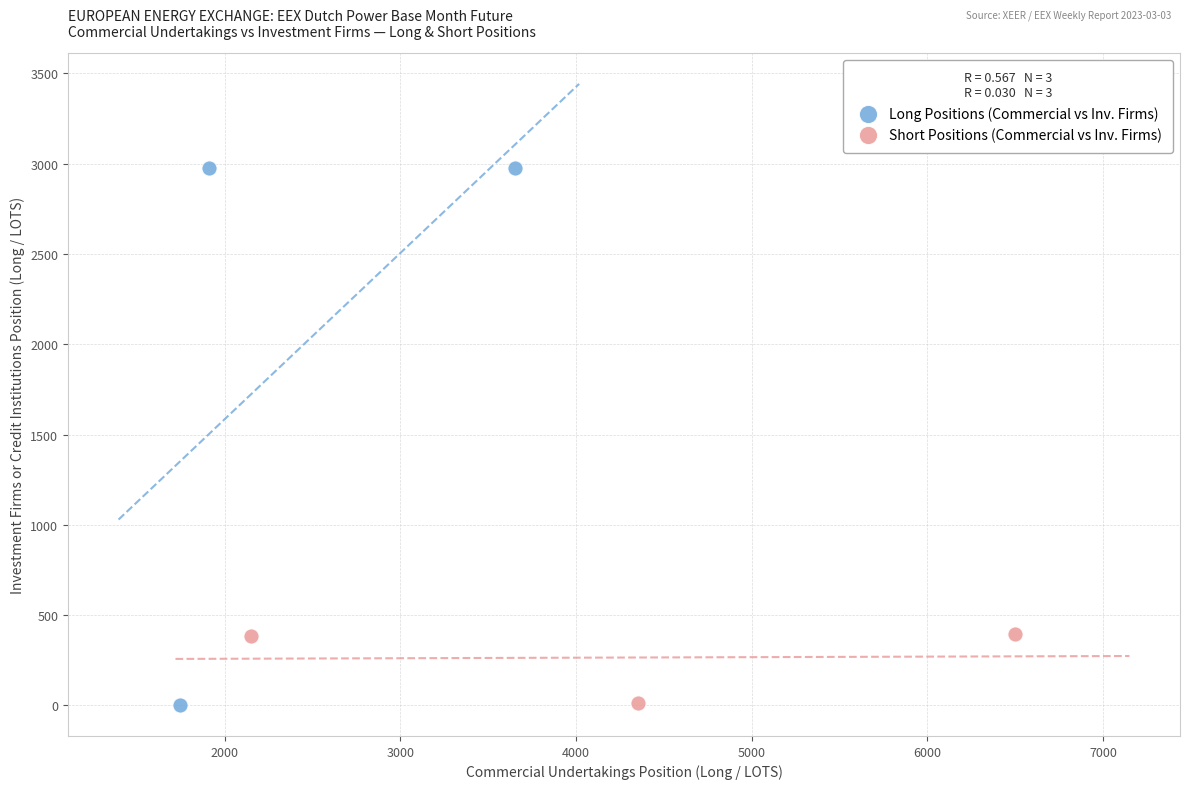

Which series reaches the maximum Y coordinate?

Long Positions (Commercial vs Inv. Firms)